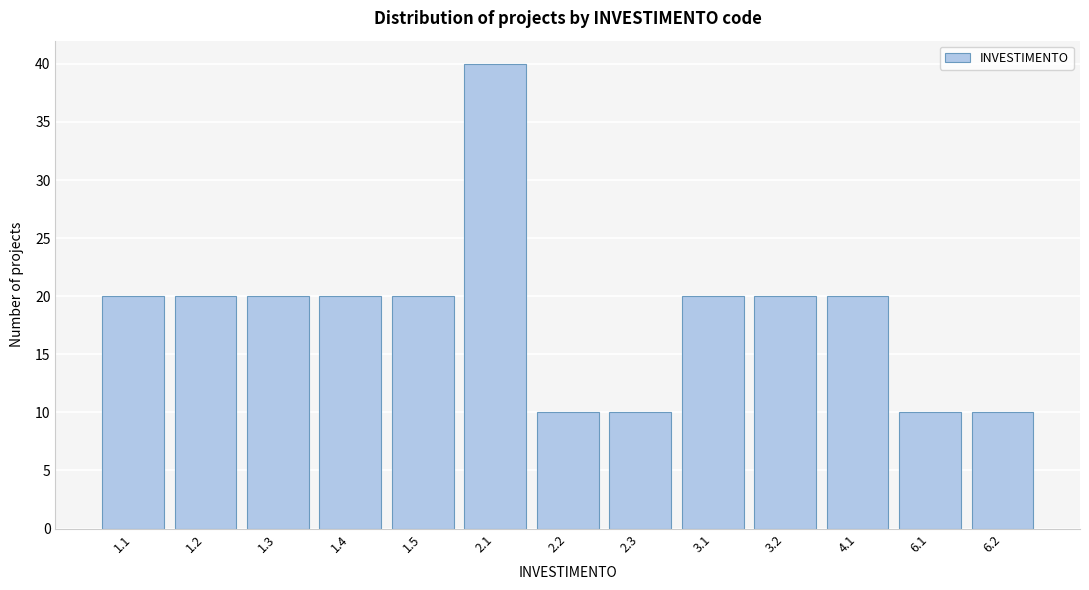

Reading right to left, transcribe all the data shown in this chart.

10	10	20	20	20	10	10	40	20	20	20	20	20